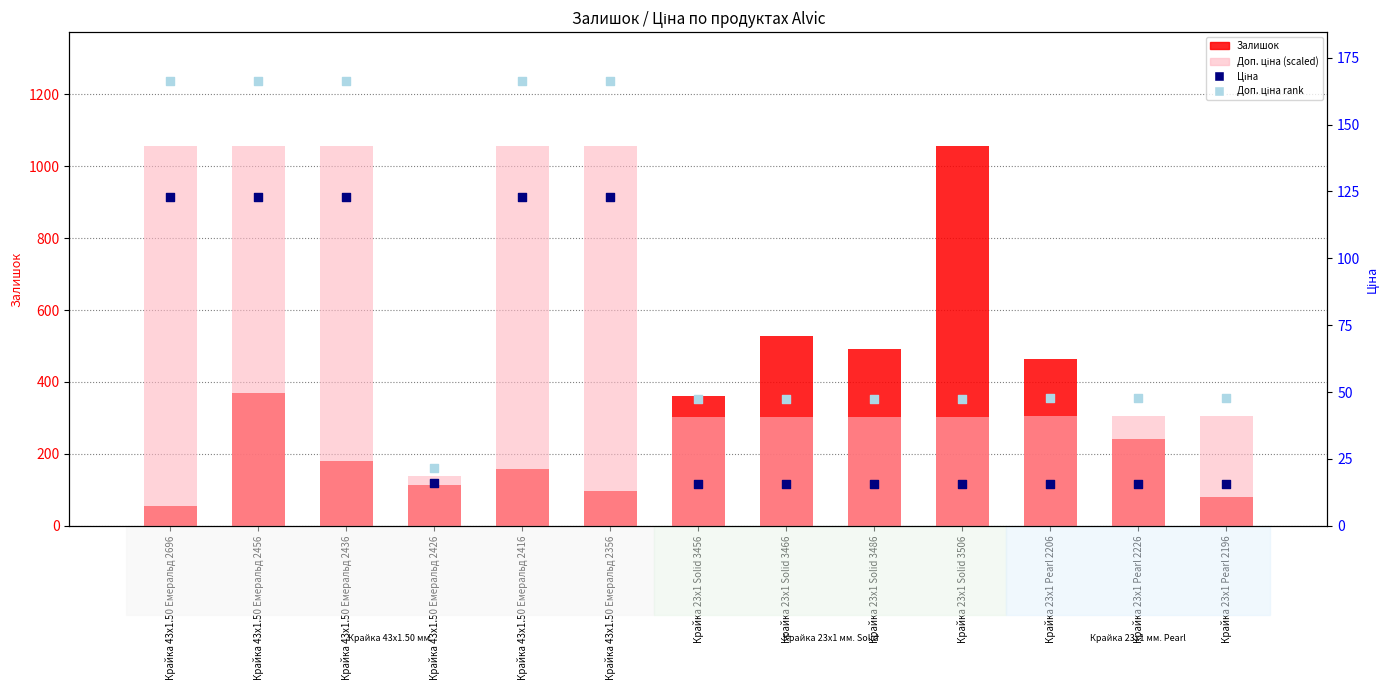

At how many categories does at least one series exceed 926?

6